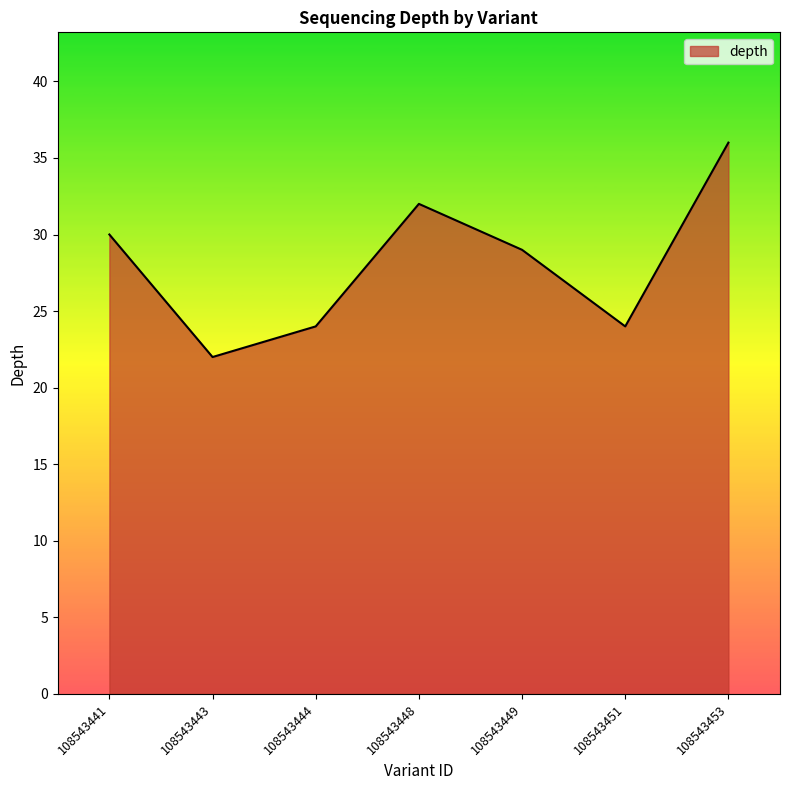

What is the smallest value displayed?

22